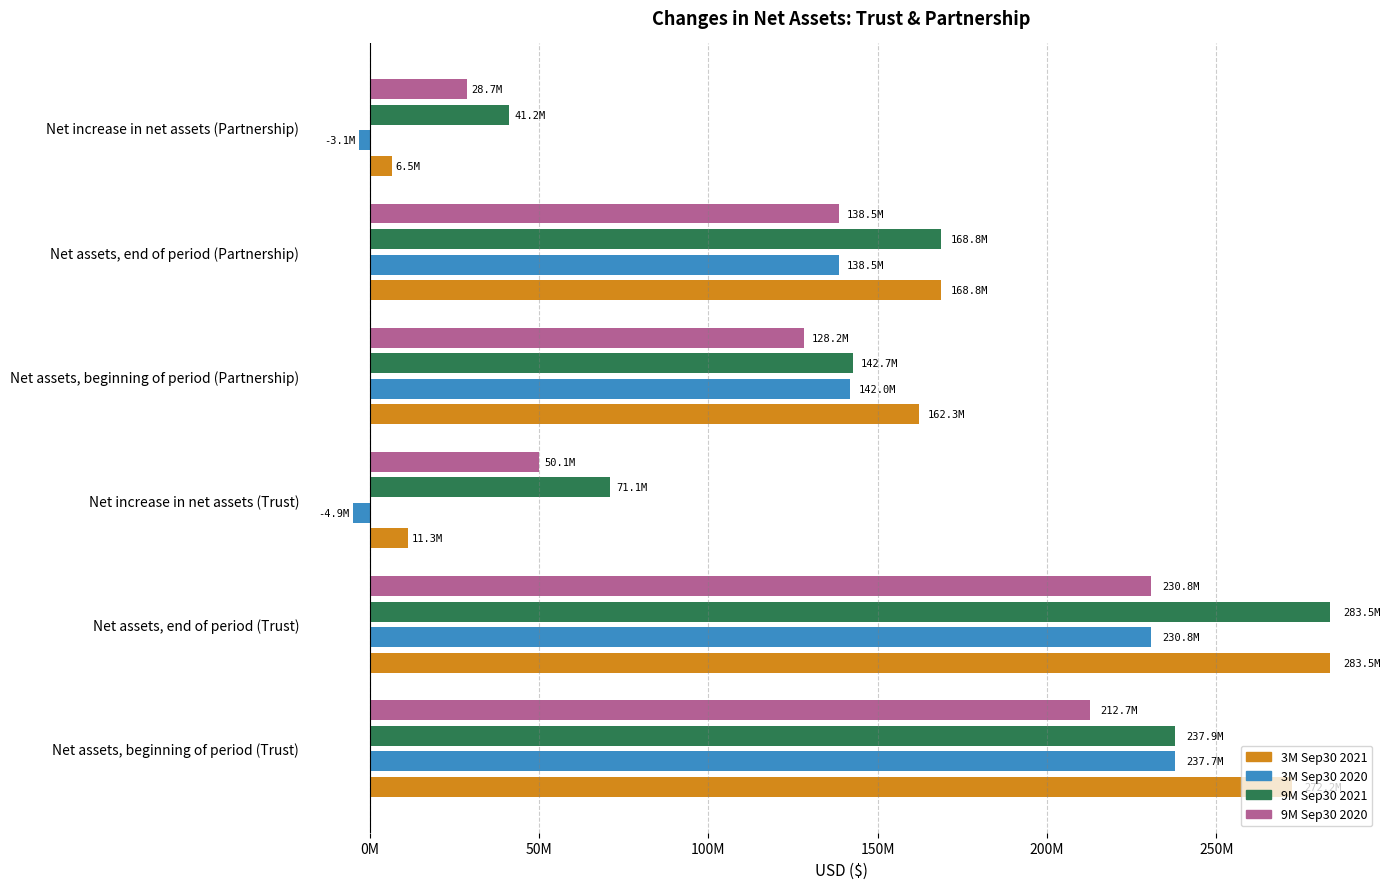

What are all the series names shown in the legend?

3M Sep30 2021, 3M Sep30 2020, 9M Sep30 2021, 9M Sep30 2020